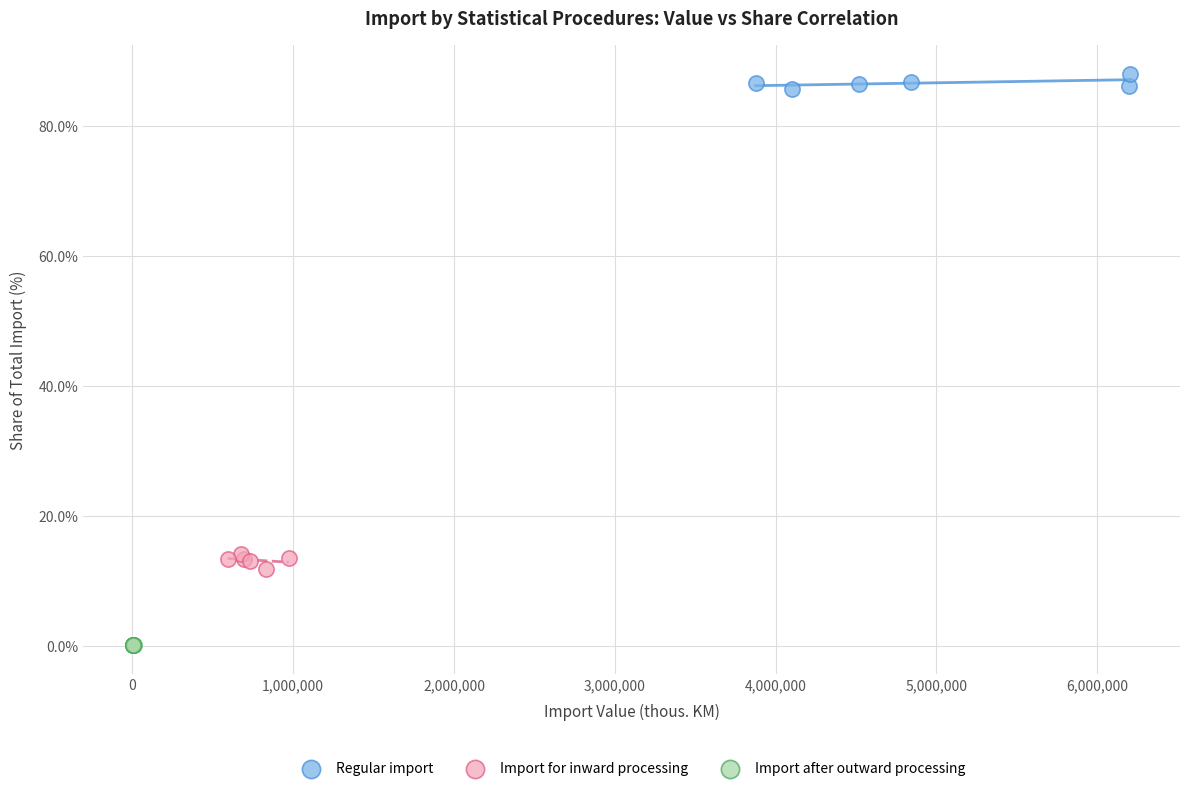

What are all the series names shown in the legend?

Regular import, Import for inward processing, Import after outward processing